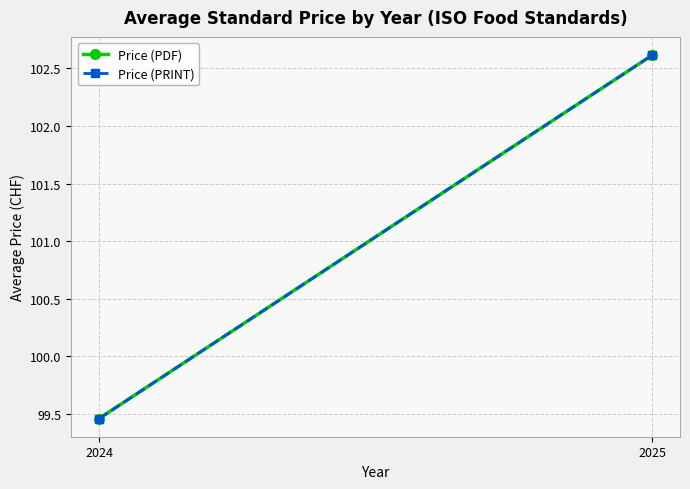

Rank the categories by Price (PDF) value from highest to lowest.

2025, 2024